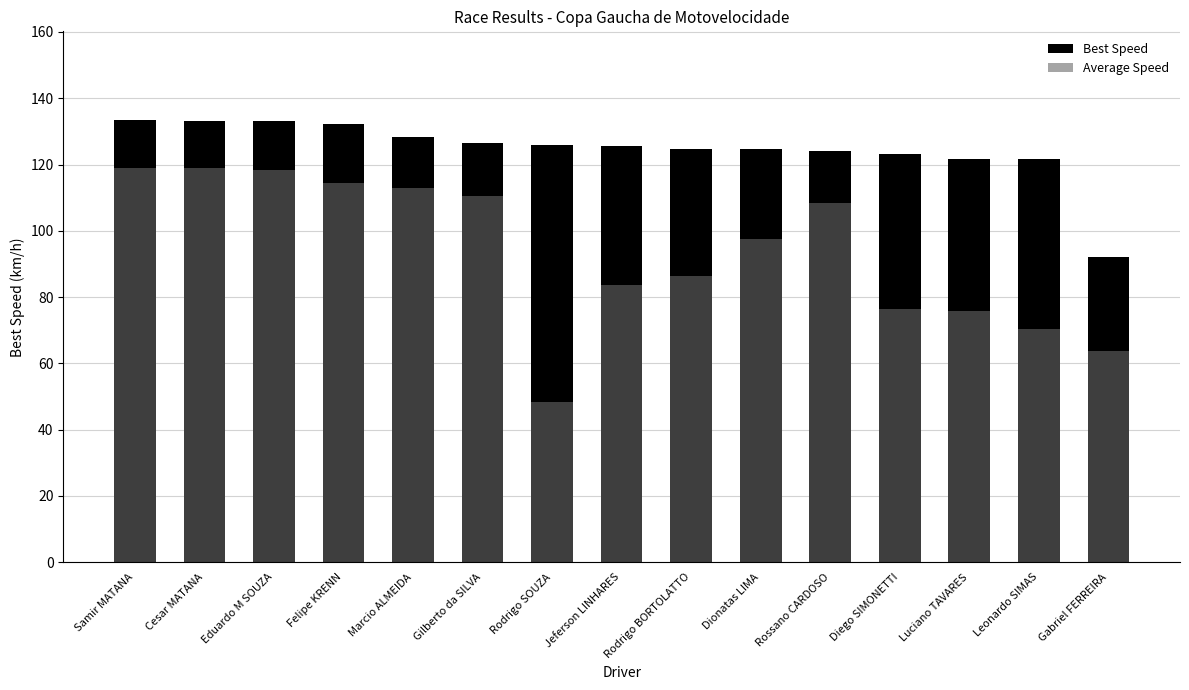

What is the difference between the Average Speed values at Rodrigo BORTOLATTO and Leonardo SIMAS?

15.9